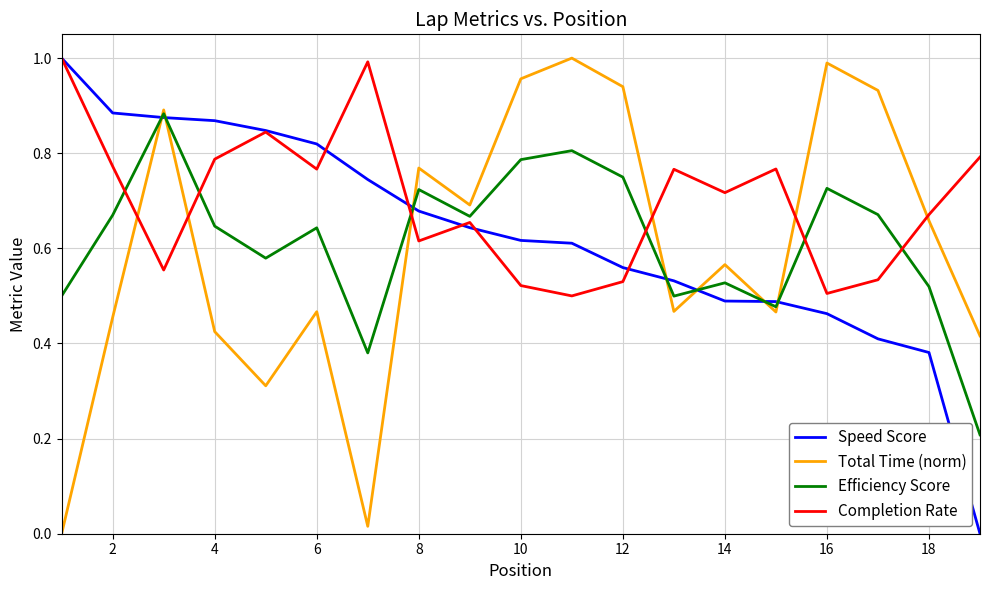

Is this an area chart (filled region under the line)?

No